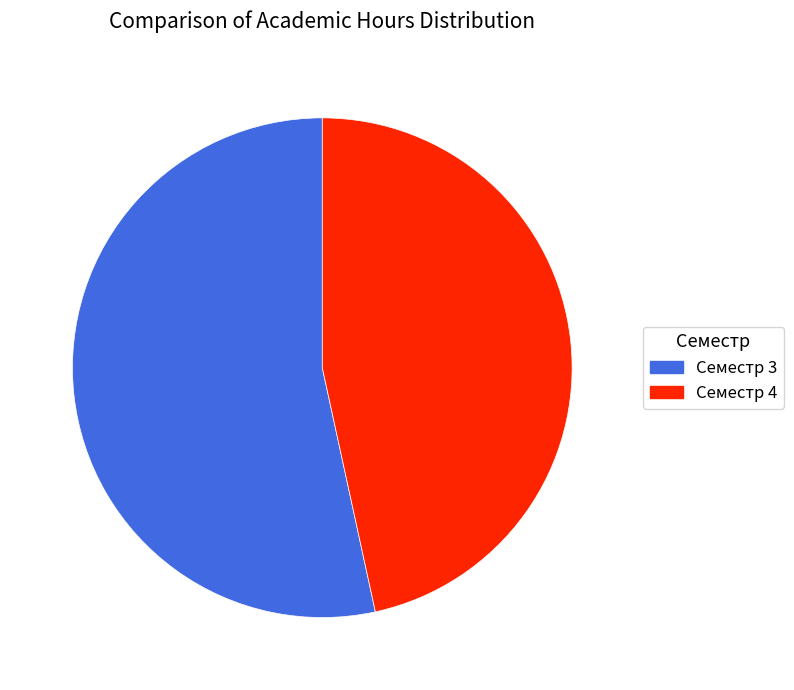

Combined, do Семестр 4 and Семестр 3 account for over 50%?

Yes